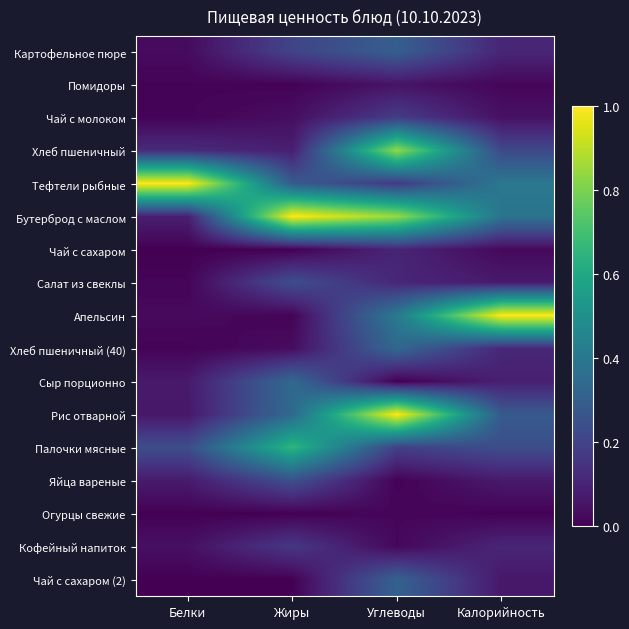

How many categories are shown in the chart?

4